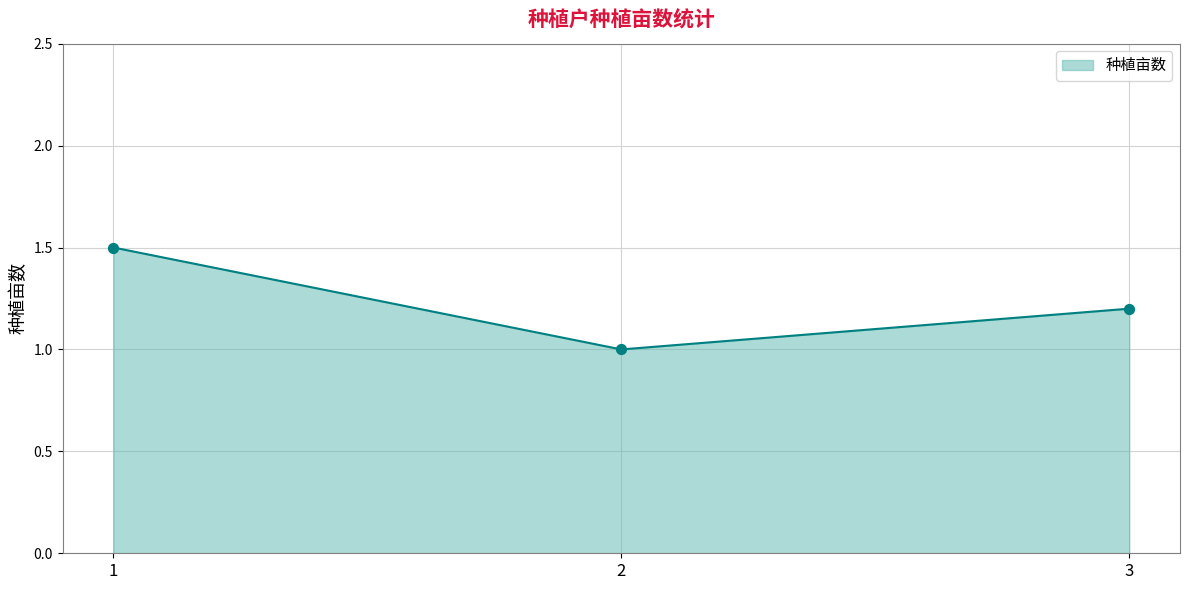

Between 3 and 1, which is larger?

1